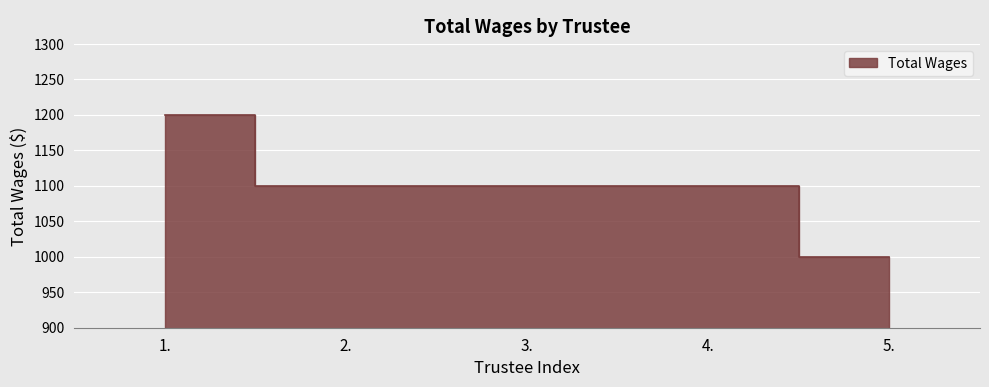

What is the sum of the values at 2. and 4.?

2200